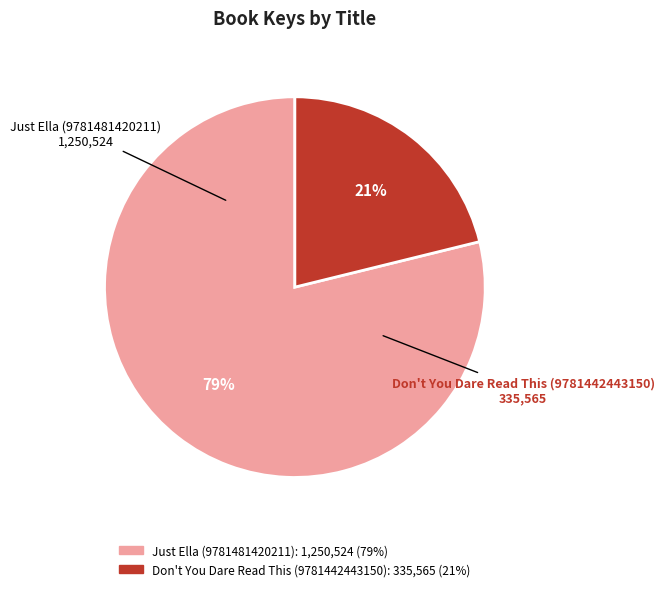

To the nearest percent, what is the average slice percentage?

50%